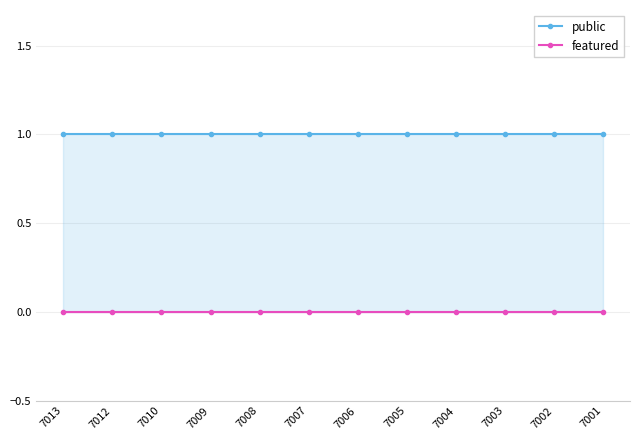

Is the value of public at 7005 greater than the value of featured at 7003?

Yes